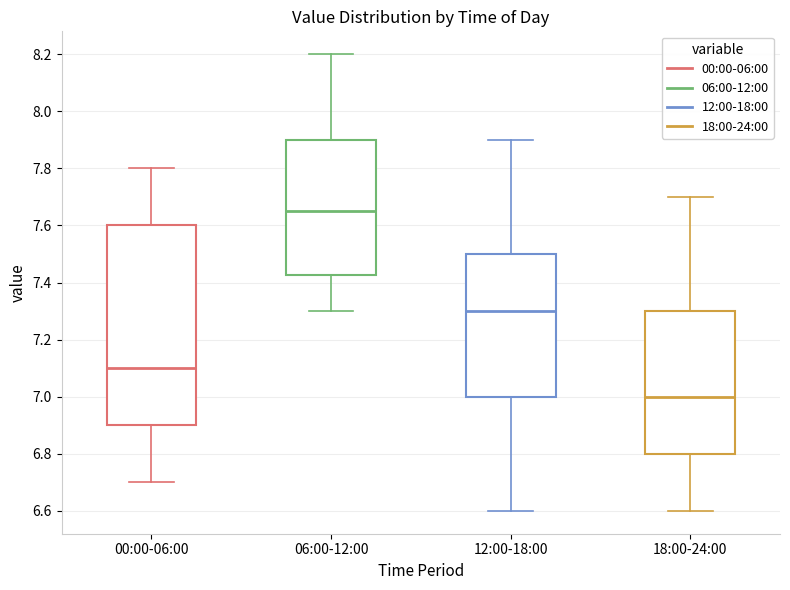

Reading left to right, transcribe this box plot: for each box, give where its median line is, the range the box spans, and where its two whiskers end, as read against the y-axis. The values are not printed on the chart, so give them approximately, as read against the axis.

00:00-06:00: median 7.10, box 6.90 to 7.60, whiskers 6.70 to 7.80
06:00-12:00: median 7.66, box 7.42 to 7.90, whiskers 7.30 to 8.20
12:00-18:00: median 7.30, box 7.00 to 7.50, whiskers 6.60 to 7.90
18:00-24:00: median 7.00, box 6.80 to 7.30, whiskers 6.60 to 7.70